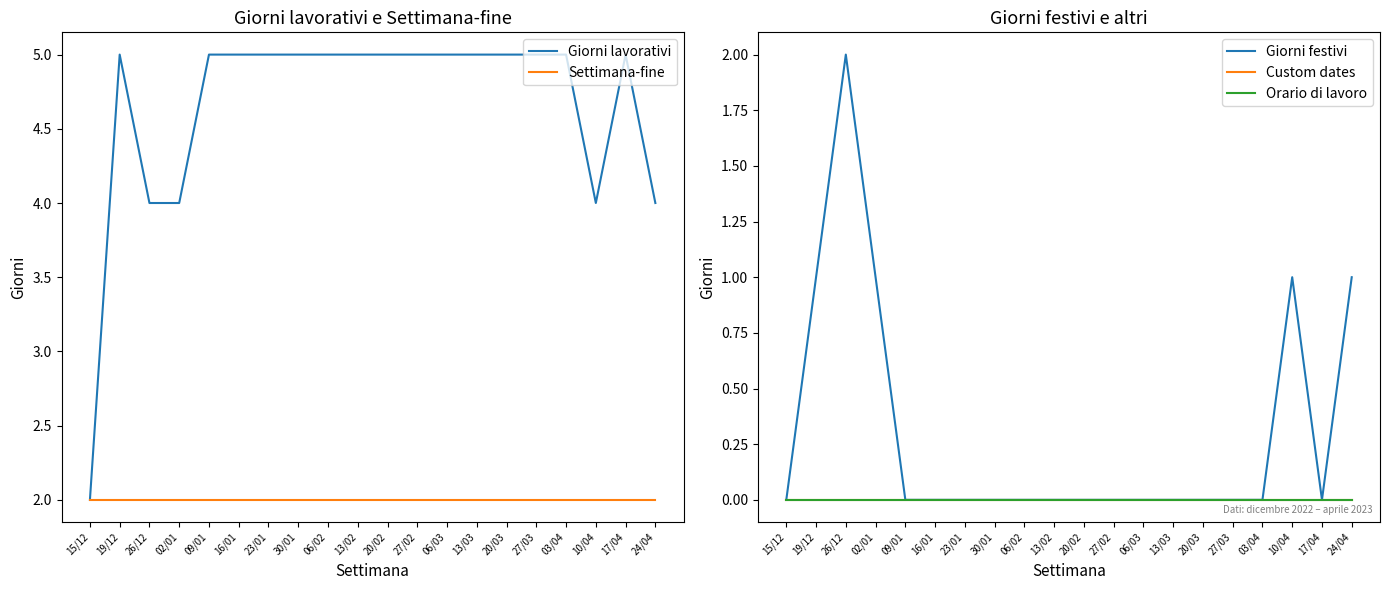

Which series has the largest total across all categories?

Giorni lavorativi